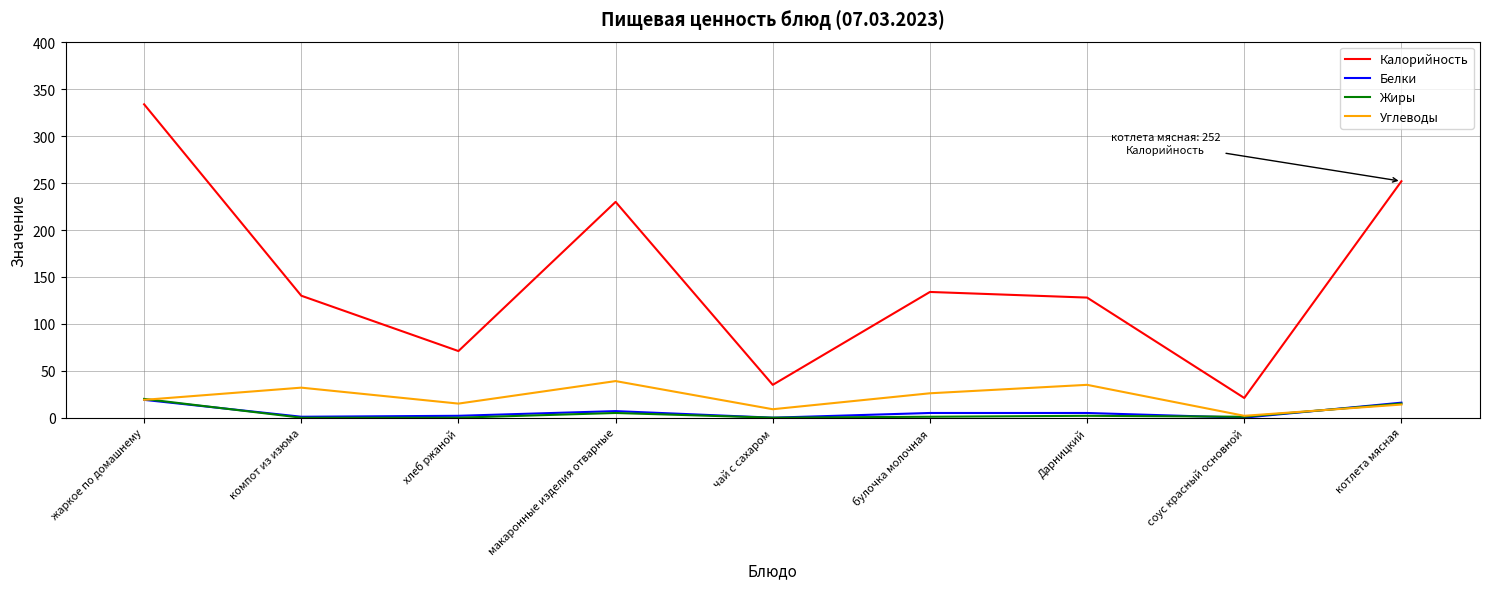

Is the value of Углеводы at макаронные изделия отварные greater than the value of Белки at жаркое по домашнему?

Yes